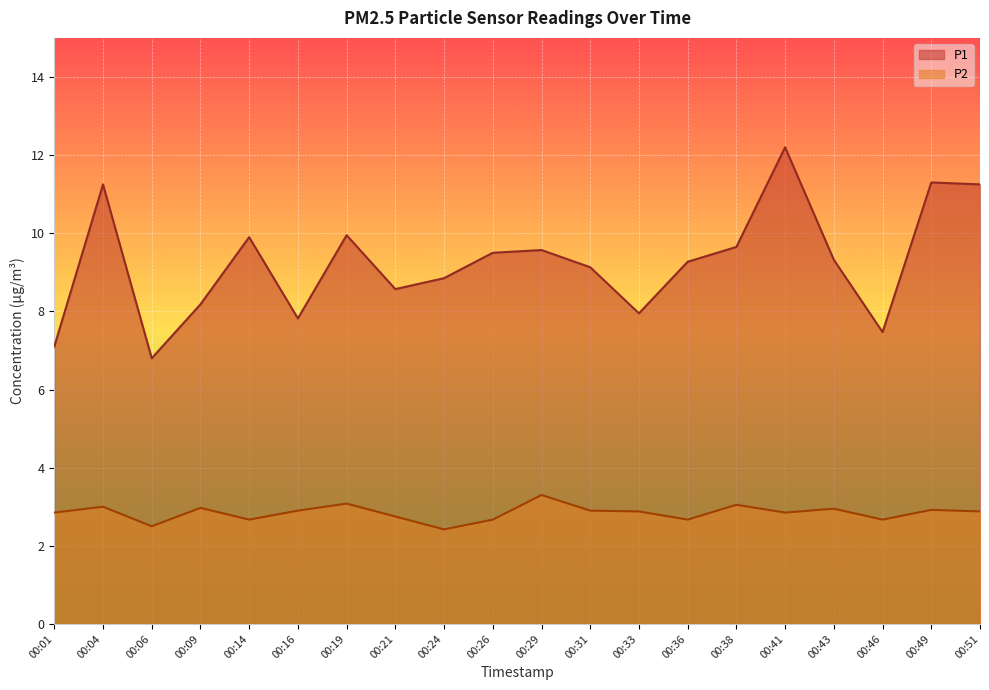

True or false: P1 has more than 2 points higher than both neighbors.

True